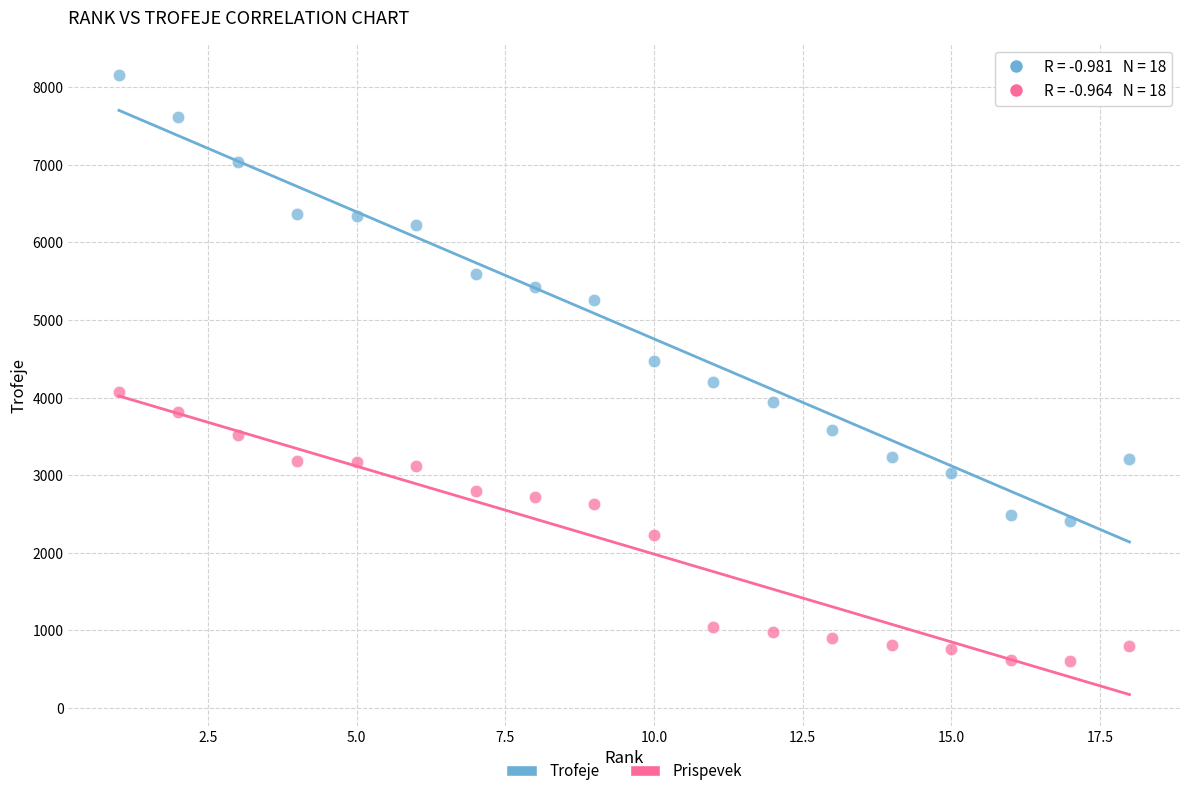

What are all the series names shown in the legend?

Trofeje, Prispevek